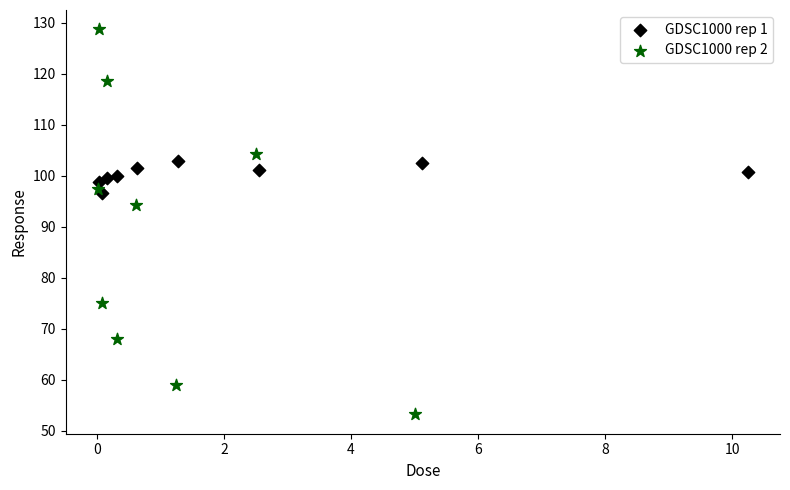

Which series contains the highest Y value?

GDSC1000 rep 2